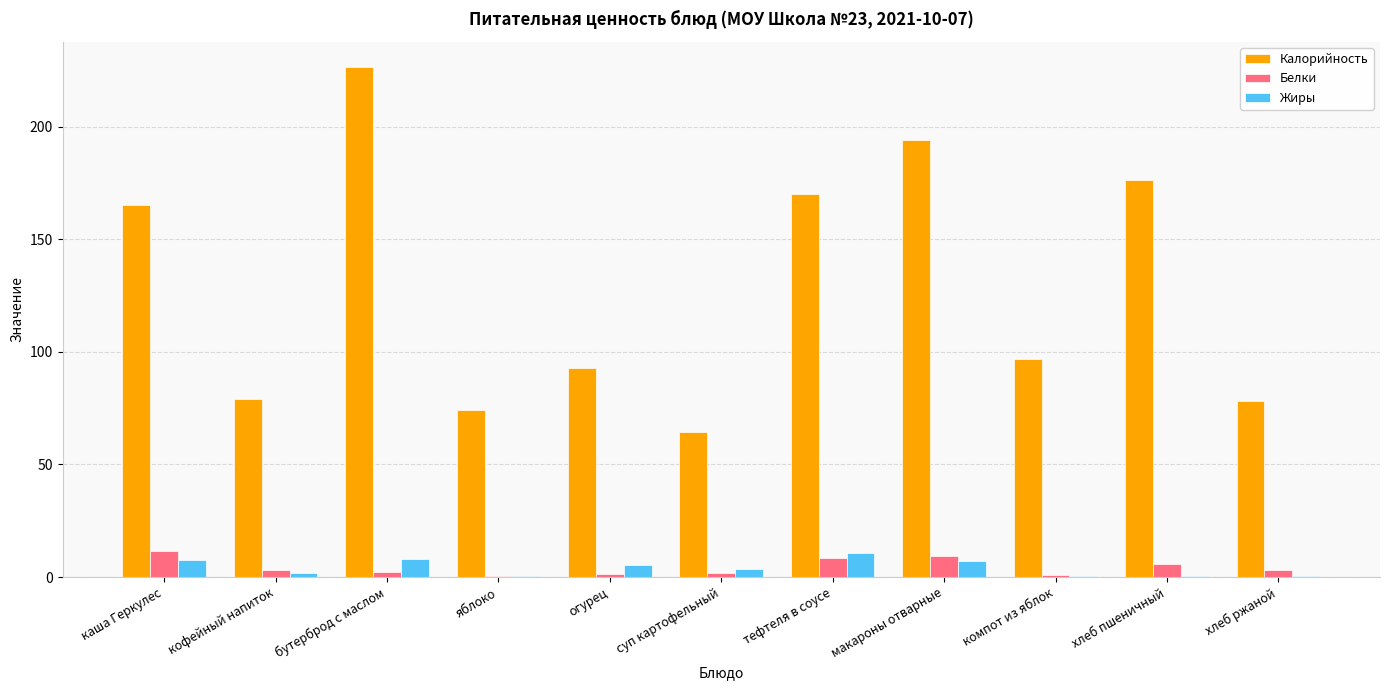

Is it true that Калорийность equals 296.3 at бутерброд с маслом?

False